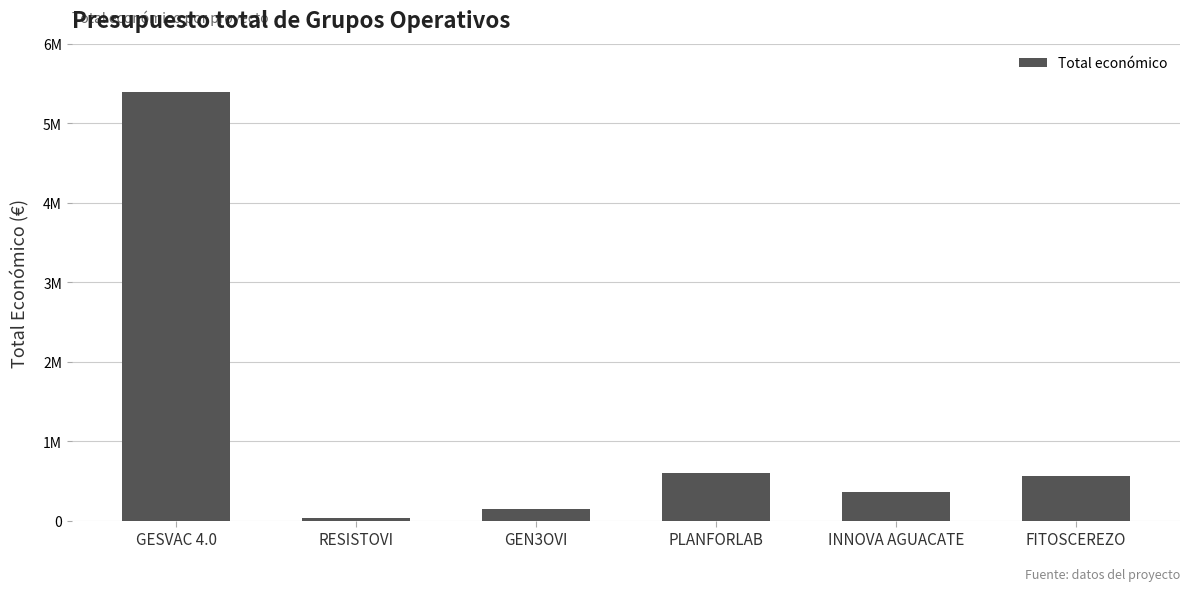

True or false: the data shows 599134 at PLANFORLAB.

True